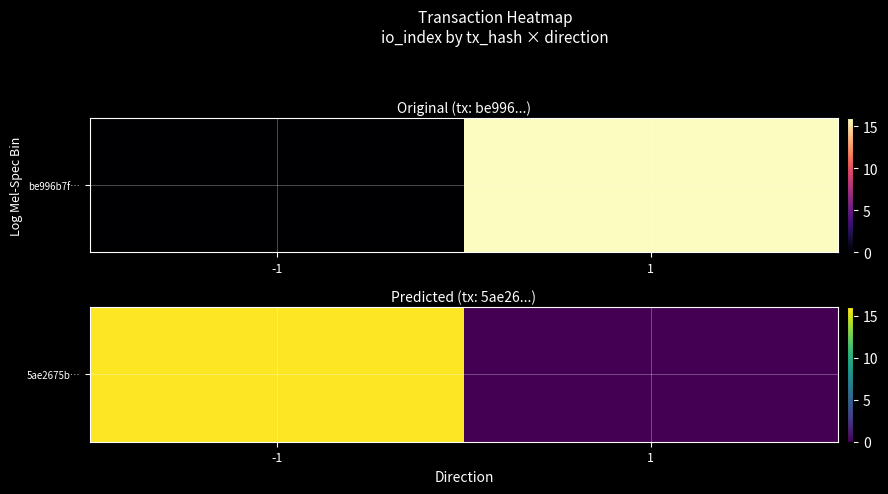

Which label corresponds to the largest value in the chart?

-1